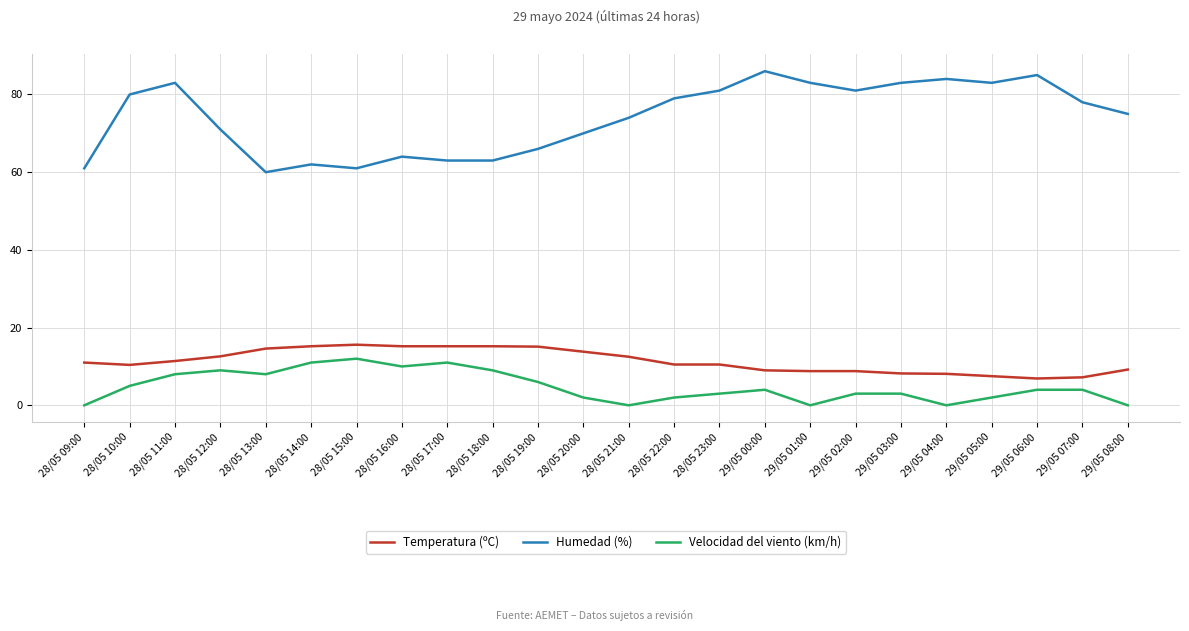

At how many categories does at least one series exceed 11?

24